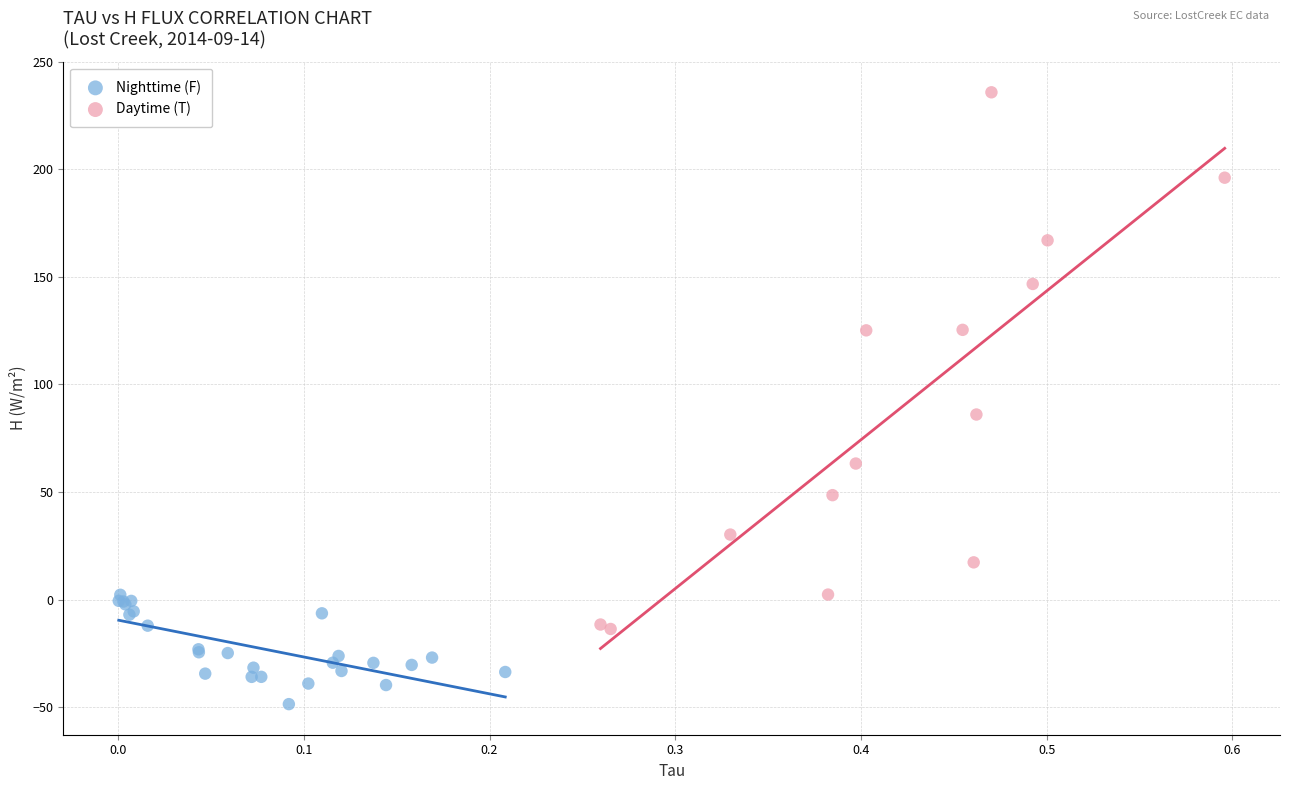

Which series reaches the minimum Y coordinate?

Nighttime (F)